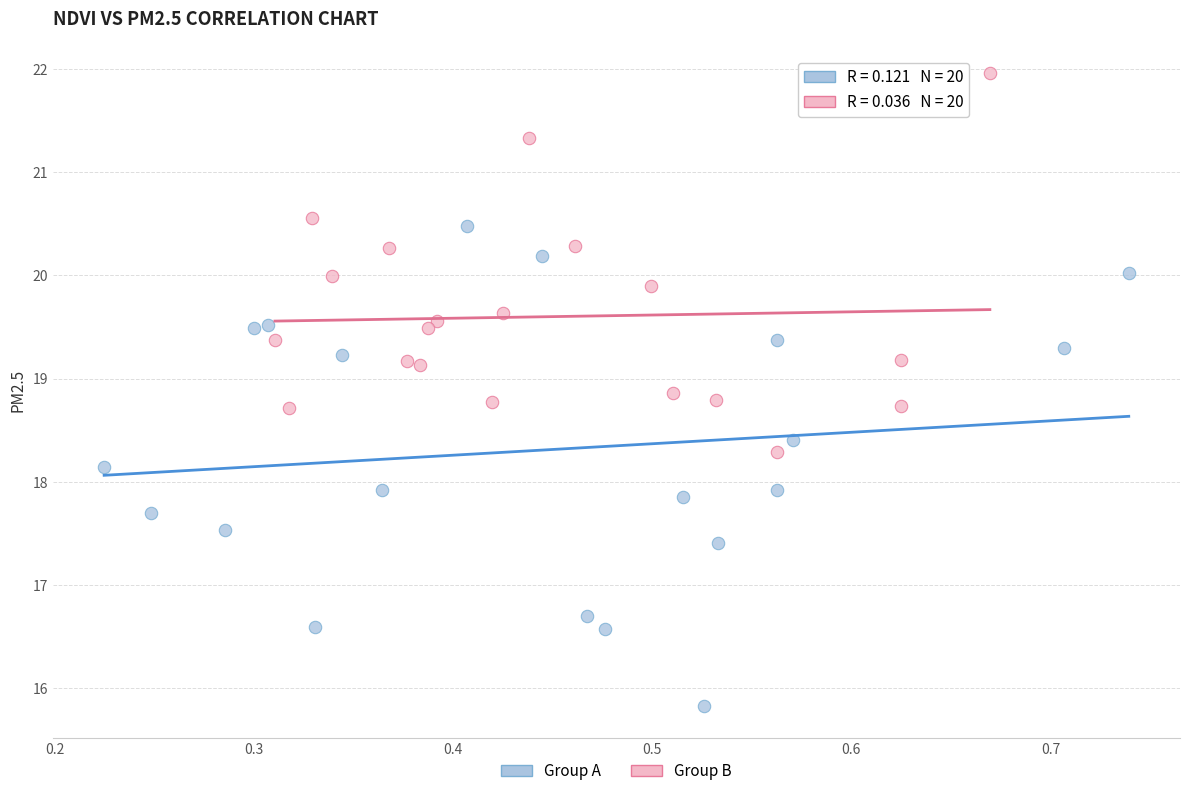

Which series reaches the maximum Y coordinate?

Group B